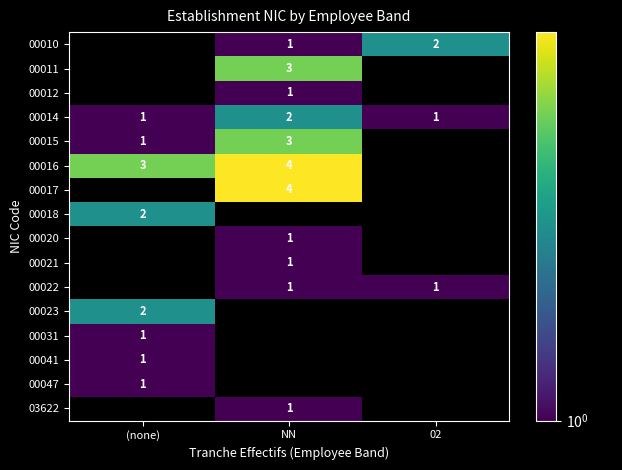

Is it true that 00041 equals 1 at (none)?

True